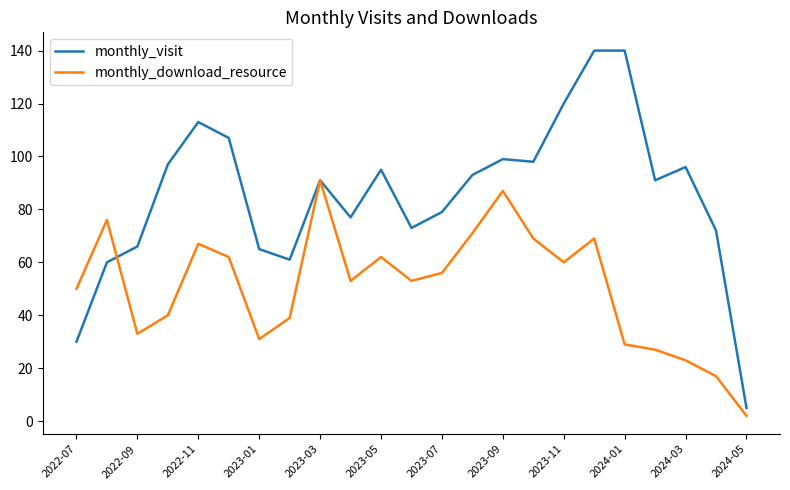

What is the average value of the monthly_visit series?

86